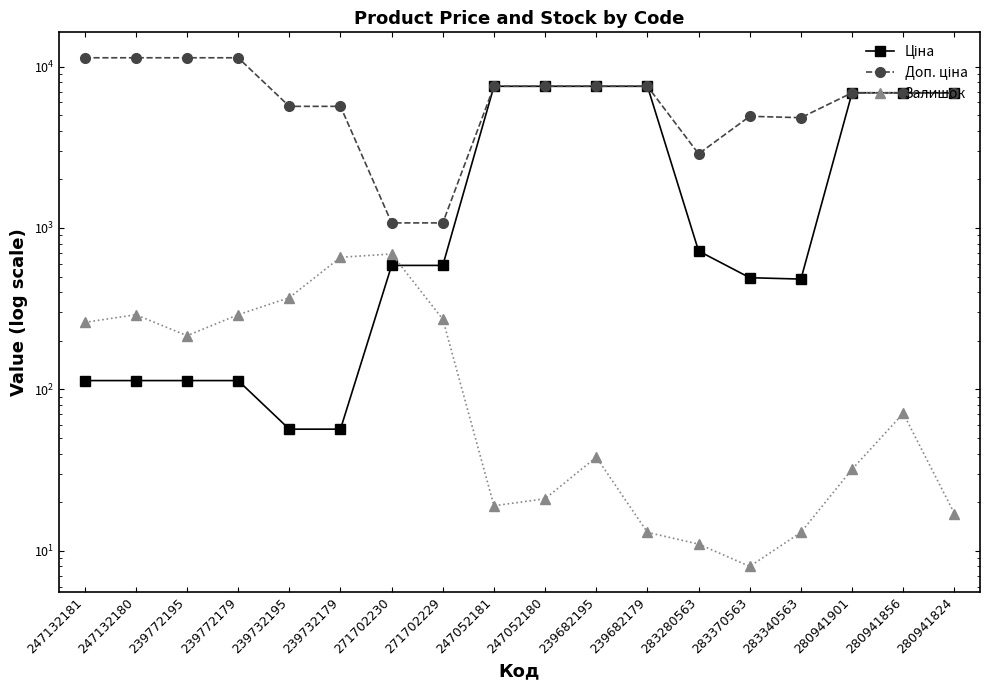

What is the smallest value displayed?

8.0